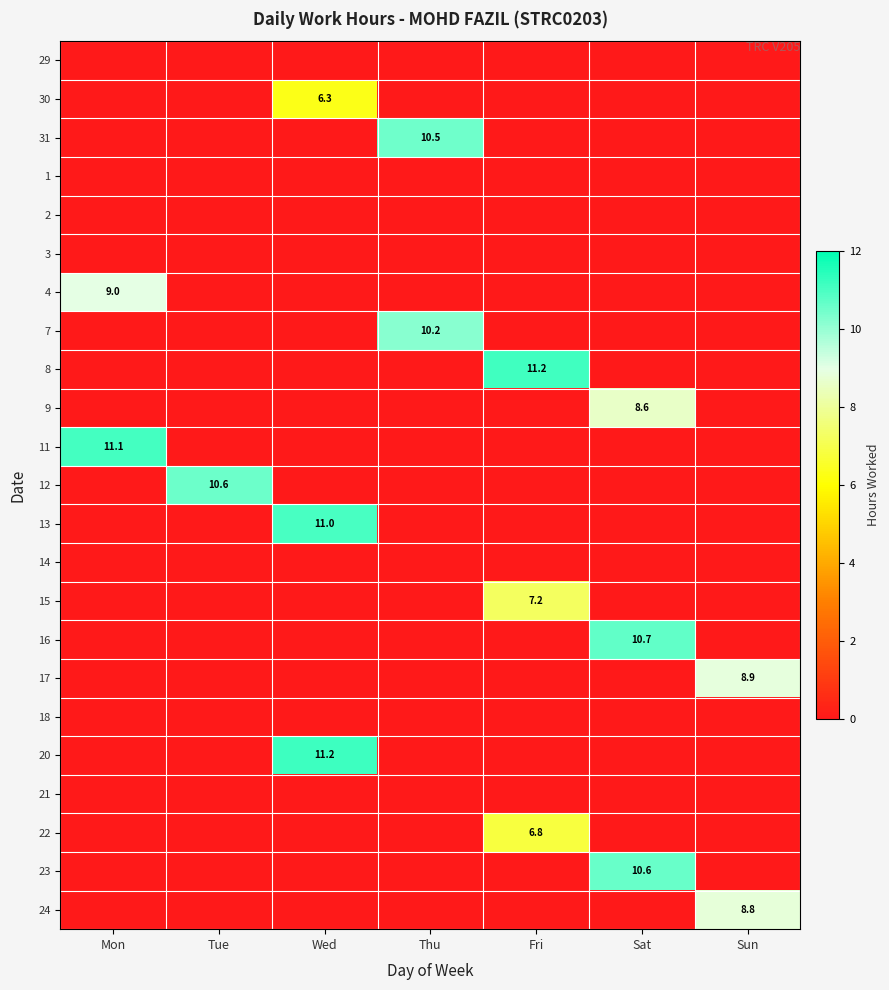

How many values in 22 are above zero?

1